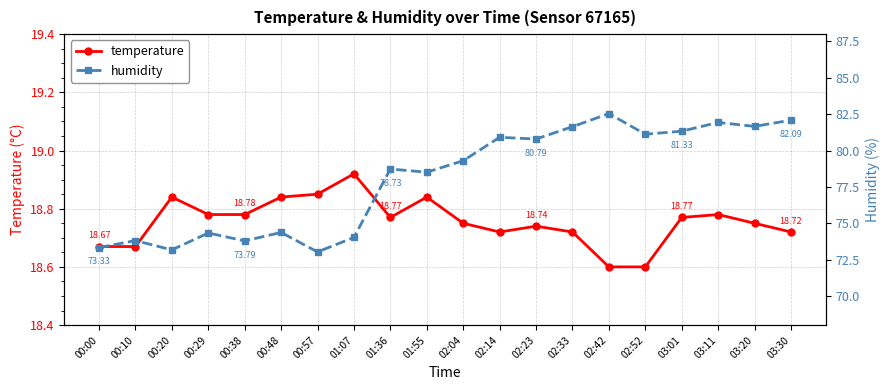

What is the total value across all series at 02:52?

99.7